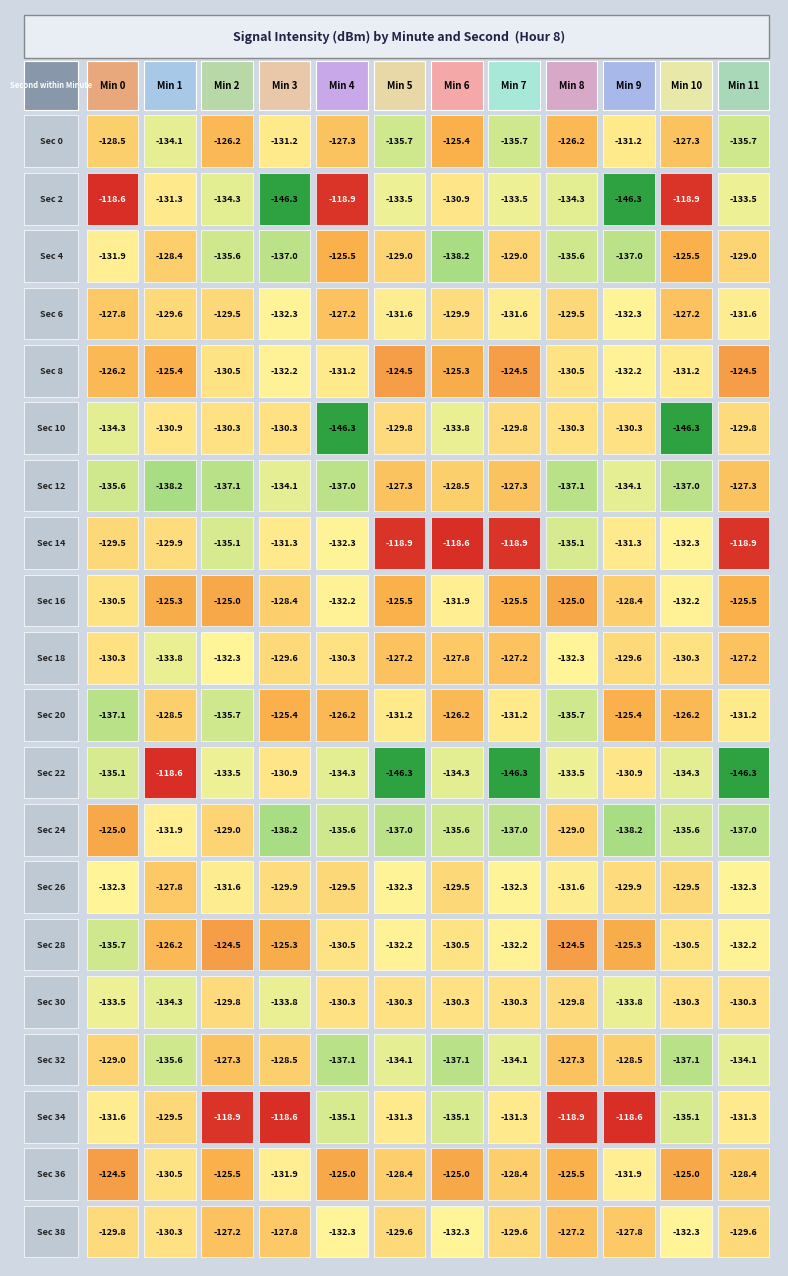

Reading left to right, extract all data points from this chart.

0: 0=-128.5	1=-118.6	2=-131.9	3=-127.8	4=-126.2	5=-134.3	6=-135.6	7=-129.5	8=-130.5	9=-130.3	10=-137.1	11=-135.1	12=-125.0	13=-132.3	14=-135.7	15=-133.5	16=-129.0	17=-131.6	18=-124.5	19=-129.8
1: 0=-134.1	1=-131.3	2=-128.4	3=-129.6	4=-125.4	5=-130.9	6=-138.2	7=-129.9	8=-125.3	9=-133.8	10=-128.5	11=-118.6	12=-131.9	13=-127.8	14=-126.2	15=-134.3	16=-135.6	17=-129.5	18=-130.5	19=-130.3
2: 0=-126.2	1=-134.3	2=-135.6	3=-129.5	4=-130.5	5=-130.3	6=-137.1	7=-135.1	8=-125.0	9=-132.3	10=-135.7	11=-133.5	12=-129.0	13=-131.6	14=-124.5	15=-129.8	16=-127.3	17=-118.9	18=-125.5	19=-127.2
3: 0=-131.2	1=-146.3	2=-137.0	3=-132.3	4=-132.2	5=-130.3	6=-134.1	7=-131.3	8=-128.4	9=-129.6	10=-125.4	11=-130.9	12=-138.2	13=-129.9	14=-125.3	15=-133.8	16=-128.5	17=-118.6	18=-131.9	19=-127.8
4: 0=-127.3	1=-118.9	2=-125.5	3=-127.2	4=-131.2	5=-146.3	6=-137.0	7=-132.3	8=-132.2	9=-130.3	10=-126.2	11=-134.3	12=-135.6	13=-129.5	14=-130.5	15=-130.3	16=-137.1	17=-135.1	18=-125.0	19=-132.3
5: 0=-135.7	1=-133.5	2=-129.0	3=-131.6	4=-124.5	5=-129.8	6=-127.3	7=-118.9	8=-125.5	9=-127.2	10=-131.2	11=-146.3	12=-137.0	13=-132.3	14=-132.2	15=-130.3	16=-134.1	17=-131.3	18=-128.4	19=-129.6
6: 0=-125.4	1=-130.9	2=-138.2	3=-129.9	4=-125.3	5=-133.8	6=-128.5	7=-118.6	8=-131.9	9=-127.8	10=-126.2	11=-134.3	12=-135.6	13=-129.5	14=-130.5	15=-130.3	16=-137.1	17=-135.1	18=-125.0	19=-132.3
7: 0=-135.7	1=-133.5	2=-129.0	3=-131.6	4=-124.5	5=-129.8	6=-127.3	7=-118.9	8=-125.5	9=-127.2	10=-131.2	11=-146.3	12=-137.0	13=-132.3	14=-132.2	15=-130.3	16=-134.1	17=-131.3	18=-128.4	19=-129.6
8: 0=-126.2	1=-134.3	2=-135.6	3=-129.5	4=-130.5	5=-130.3	6=-137.1	7=-135.1	8=-125.0	9=-132.3	10=-135.7	11=-133.5	12=-129.0	13=-131.6	14=-124.5	15=-129.8	16=-127.3	17=-118.9	18=-125.5	19=-127.2
9: 0=-131.2	1=-146.3	2=-137.0	3=-132.3	4=-132.2	5=-130.3	6=-134.1	7=-131.3	8=-128.4	9=-129.6	10=-125.4	11=-130.9	12=-138.2	13=-129.9	14=-125.3	15=-133.8	16=-128.5	17=-118.6	18=-131.9	19=-127.8
10: 0=-127.3	1=-118.9	2=-125.5	3=-127.2	4=-131.2	5=-146.3	6=-137.0	7=-132.3	8=-132.2	9=-130.3	10=-126.2	11=-134.3	12=-135.6	13=-129.5	14=-130.5	15=-130.3	16=-137.1	17=-135.1	18=-125.0	19=-132.3
11: 0=-135.7	1=-133.5	2=-129.0	3=-131.6	4=-124.5	5=-129.8	6=-127.3	7=-118.9	8=-125.5	9=-127.2	10=-131.2	11=-146.3	12=-137.0	13=-132.3	14=-132.2	15=-130.3	16=-134.1	17=-131.3	18=-128.4	19=-129.6